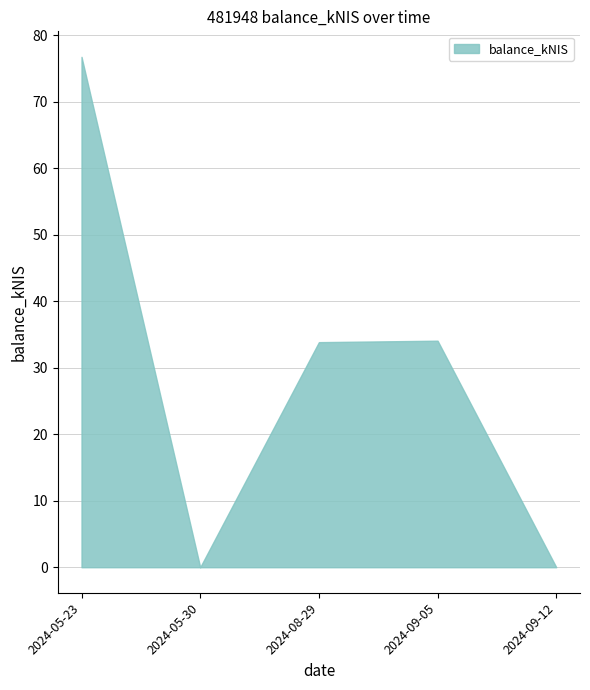

How many lines are shown in the chart?

1